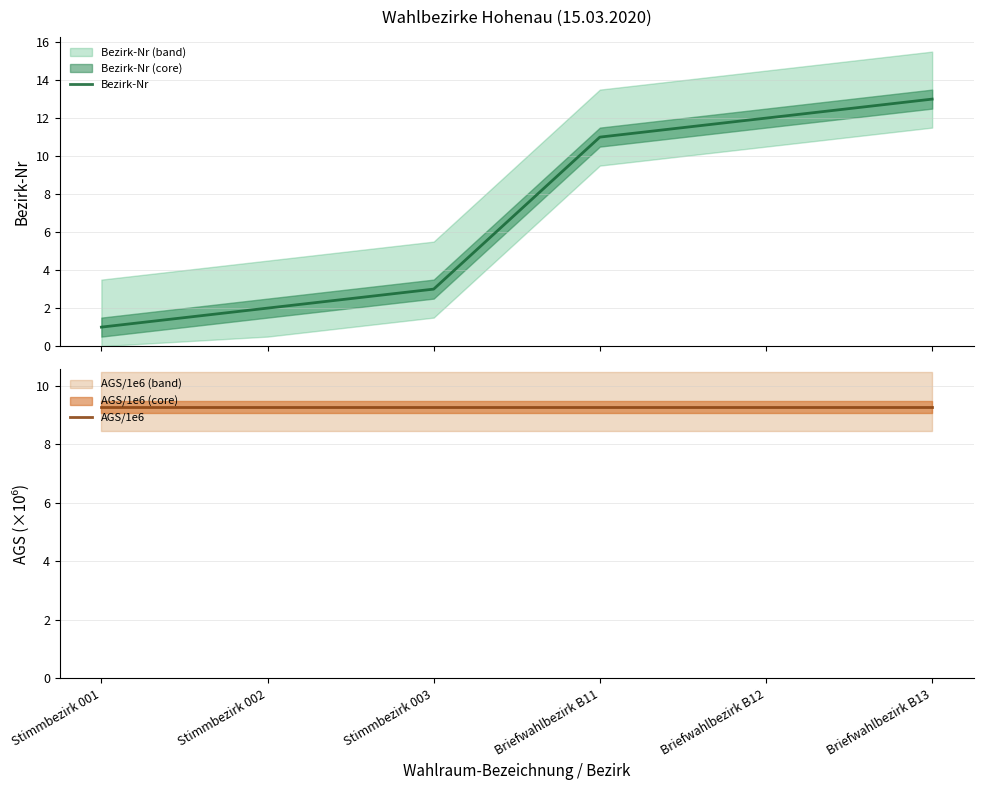

Does the chart display data point markers on the line(s)?

No